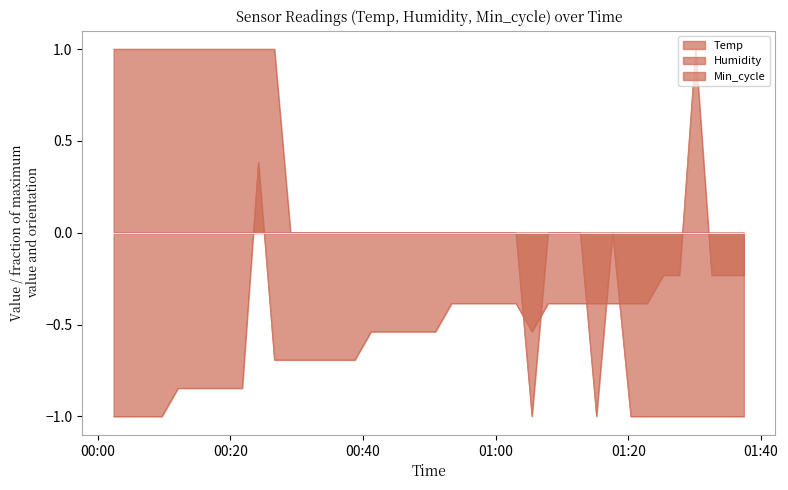

How many intersections are there between Humidity and Temp?

5